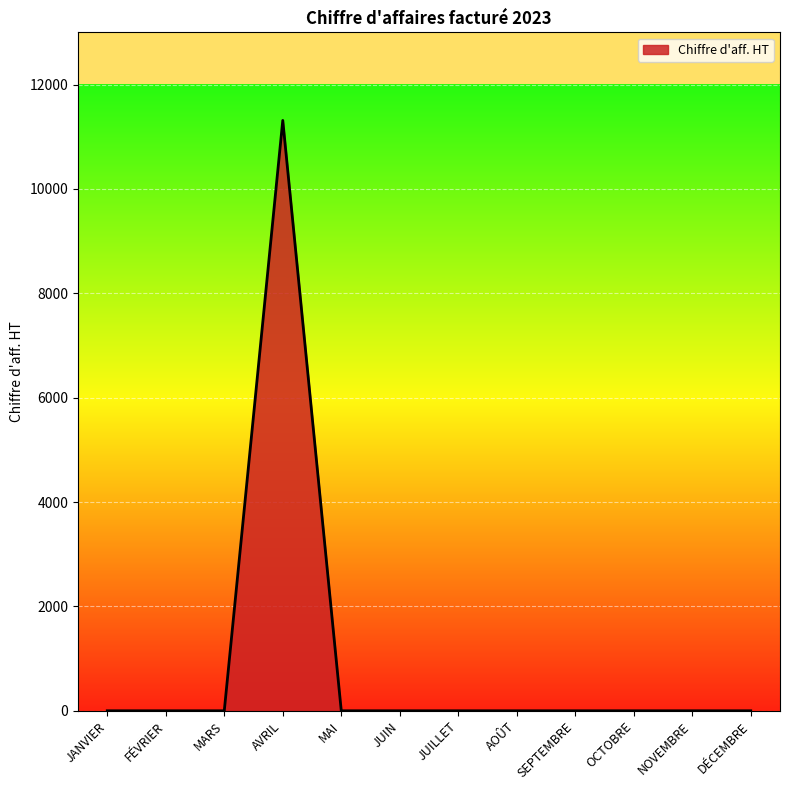

The value at OCTOBRE is 6413. True or false?

False